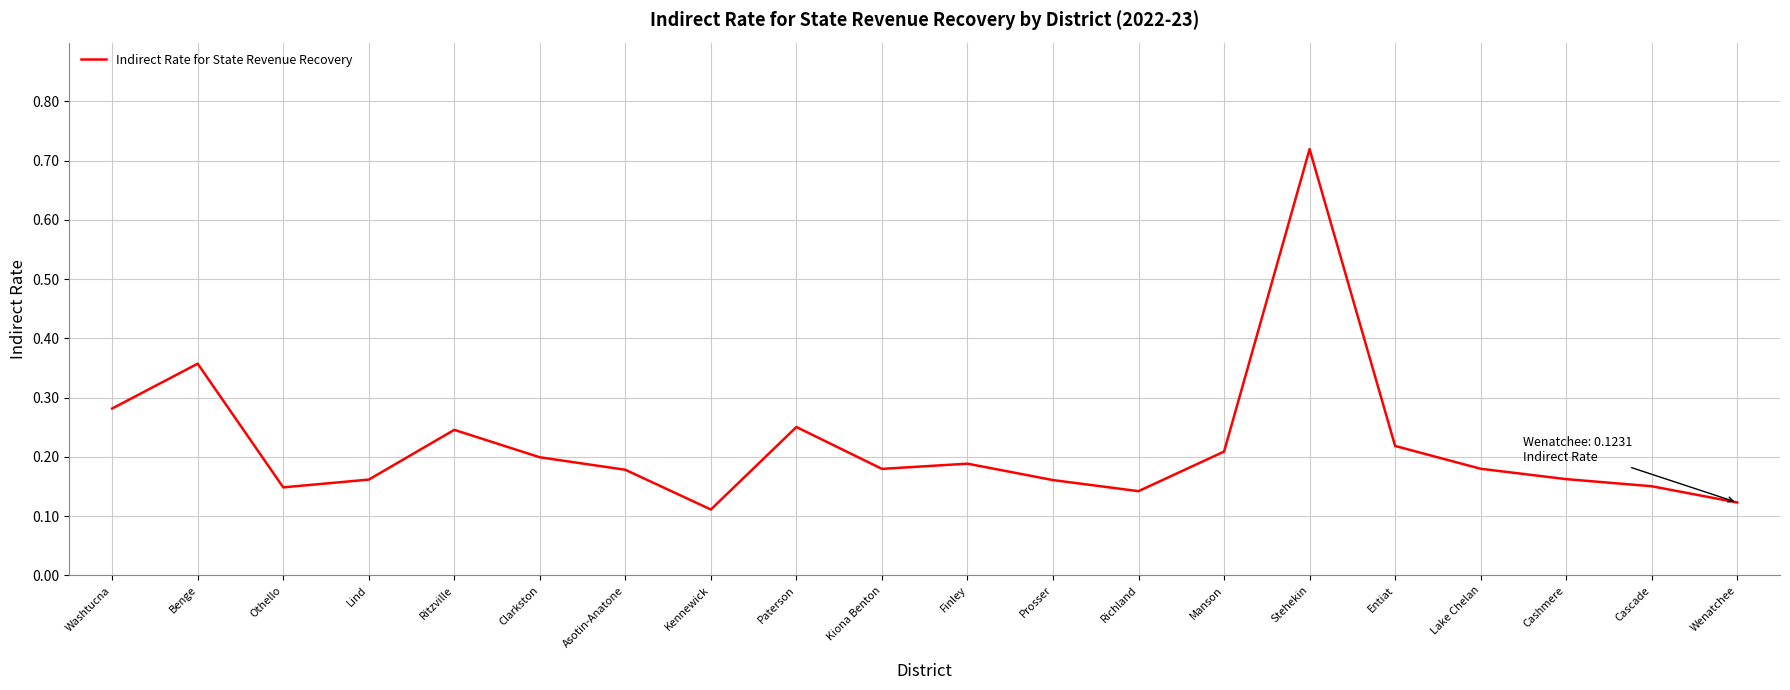

True or false: the data shows 0.3 at Asotin-Anatone.

False